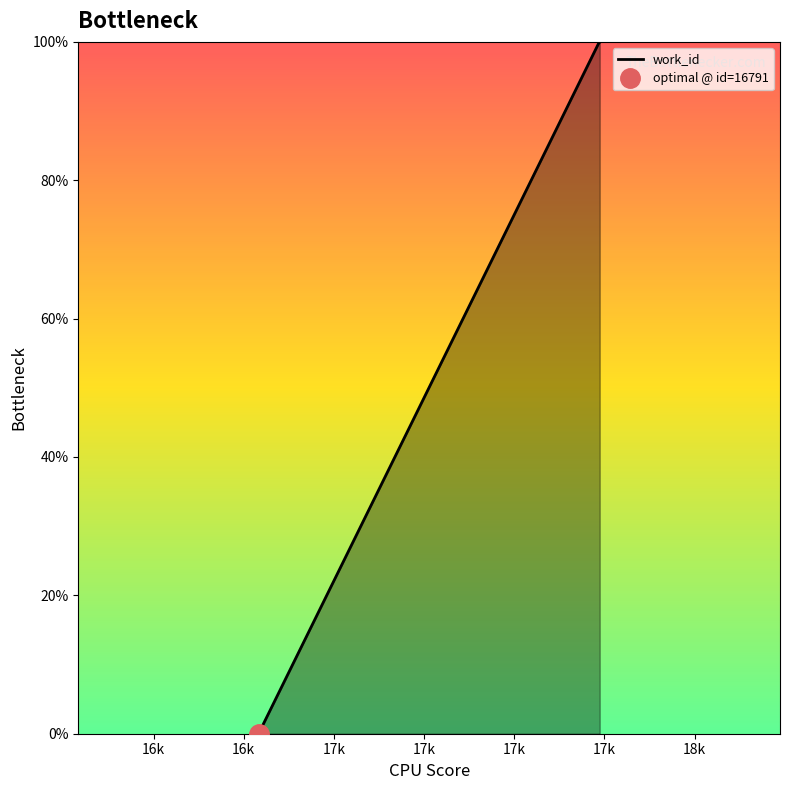

The value at 17736 is 100. True or false?

True